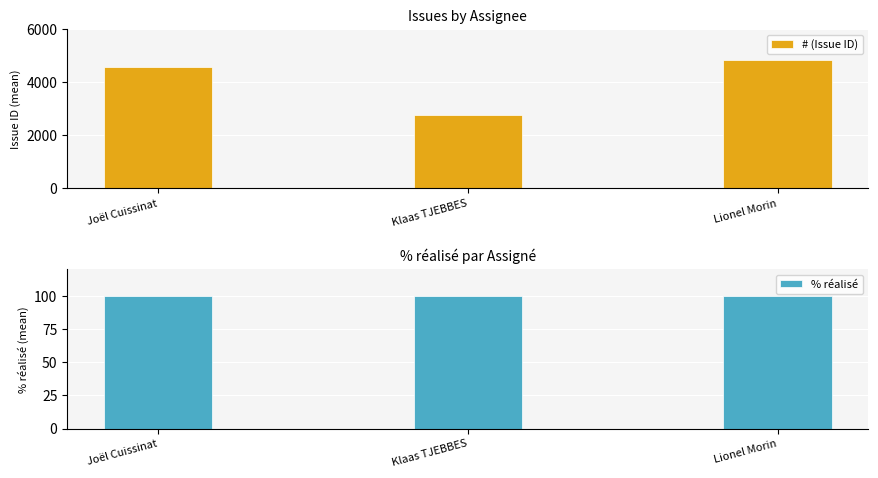

Reading left to right, transcribe all the data shown in this chart.

# (Issue ID): 4566.0	2762.5	4844.0
% réalisé: 100.0	100.0	100.0